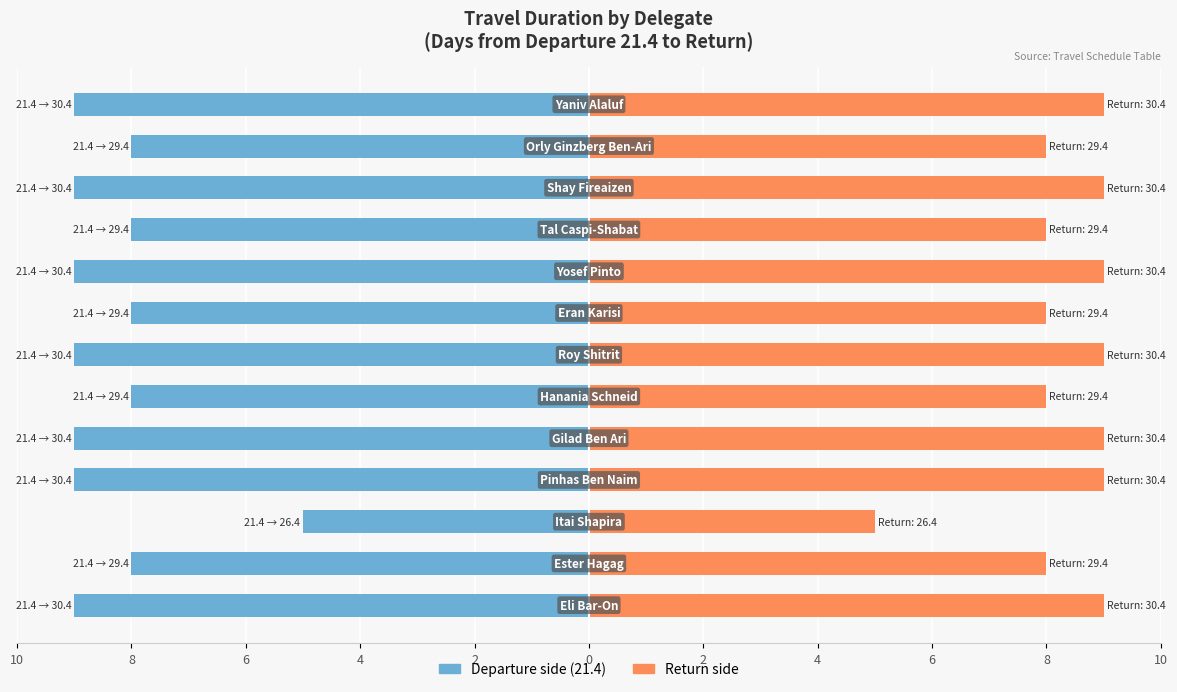

List the series in order of their peak value, highest first.

Return, Departure (21.4)